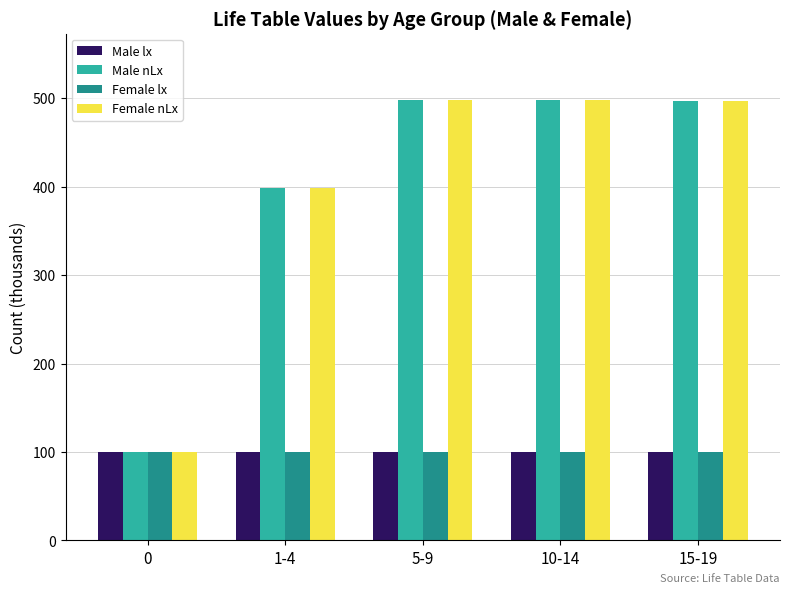

What is the difference between the maximum and minimum values in the Female nLx series?

398.0